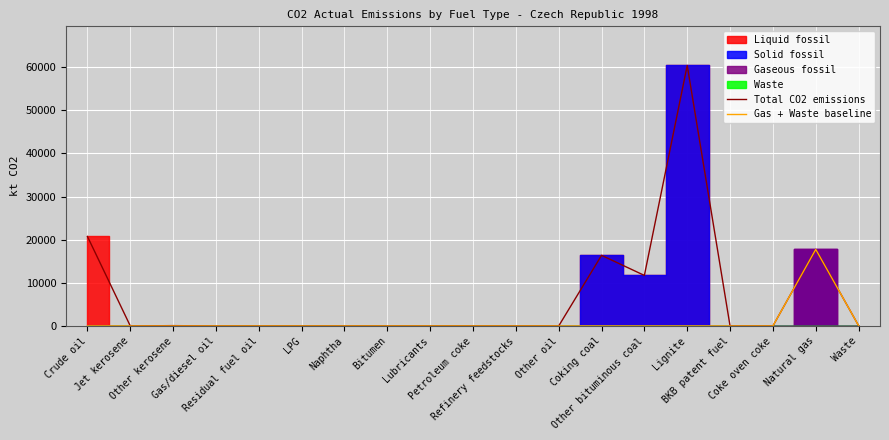

True or false: Gas + Waste baseline and Total CO2 emissions intersect in this chart.

False